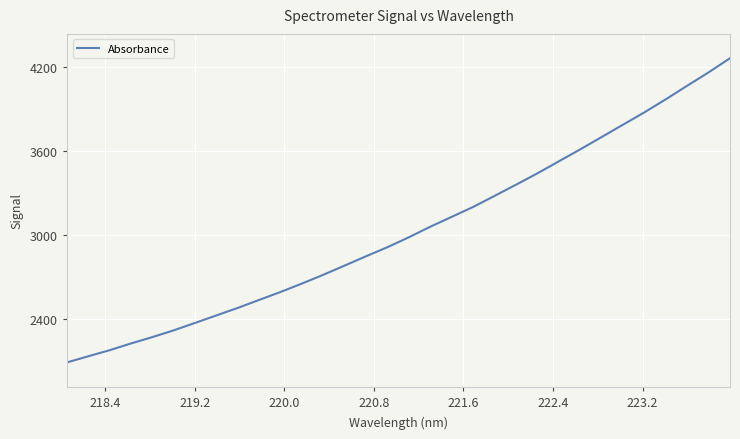

What is the difference between the maximum and minimum values?

2167.7